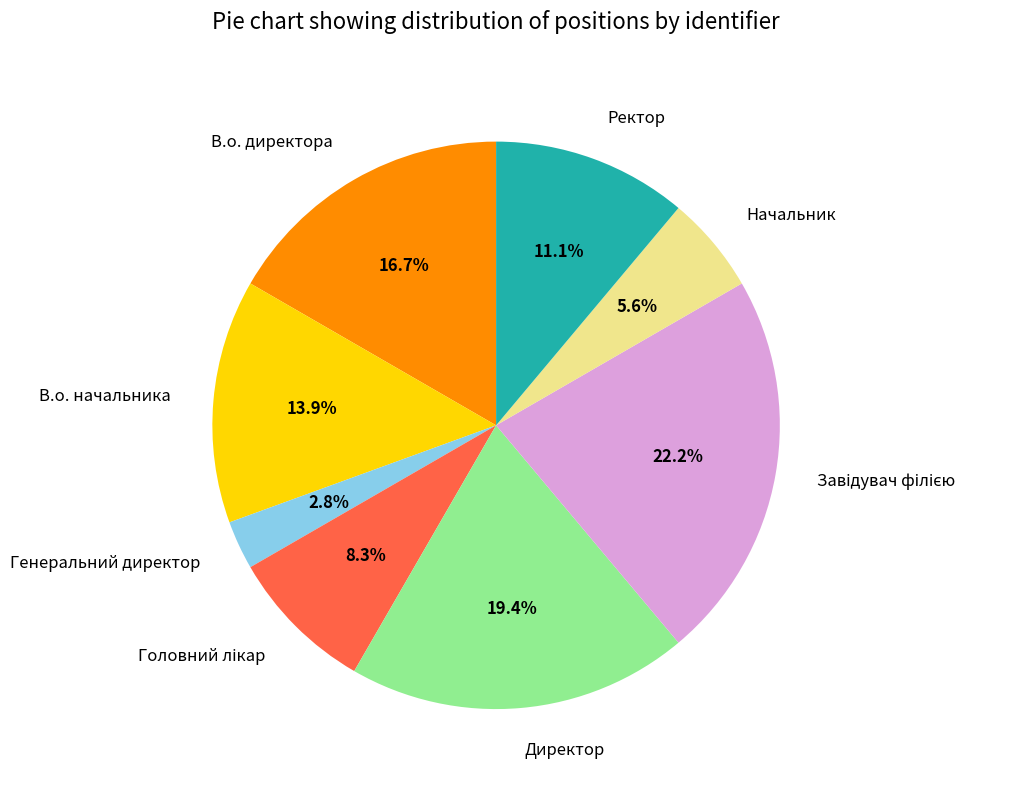

What portion of the pie excludes Начальник?

94.4%